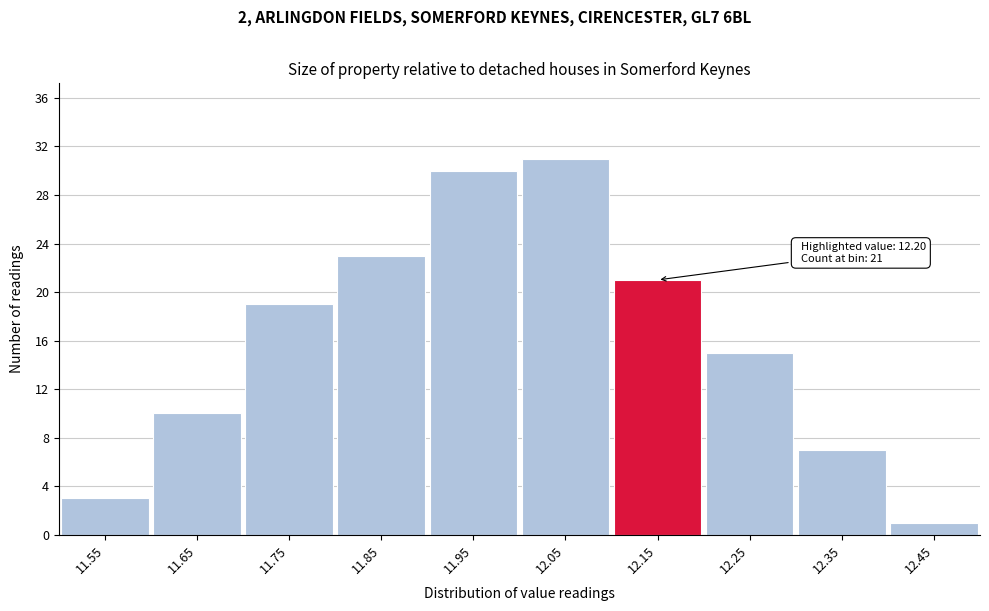

Reading left to right, transcribe all the data shown in this chart.

11.55=3	11.65=10	11.75=19	11.85=23	11.95=30	12.05=31	12.15=21	12.25=15	12.35=7	12.45=1